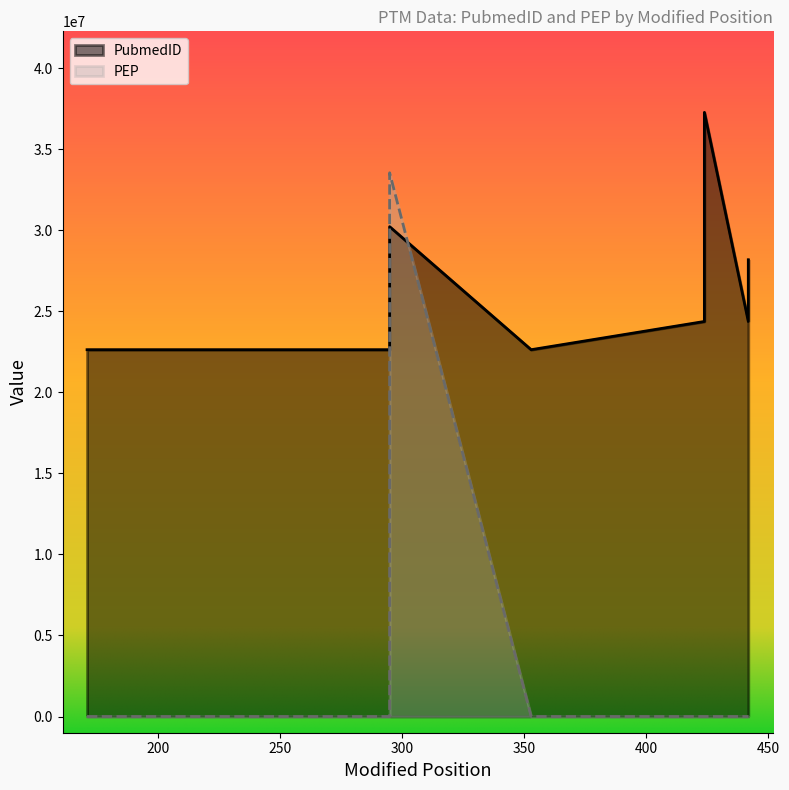

What are all the series names shown in the legend?

PubmedID, PEP